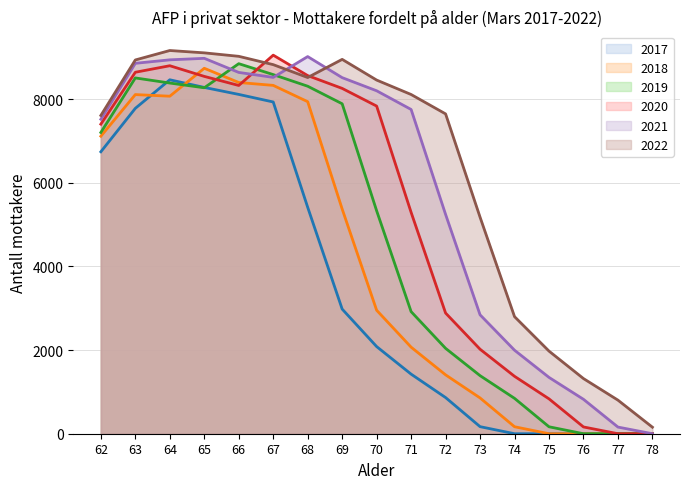

What is the difference between the 2021 values at 64 and 62?

1421